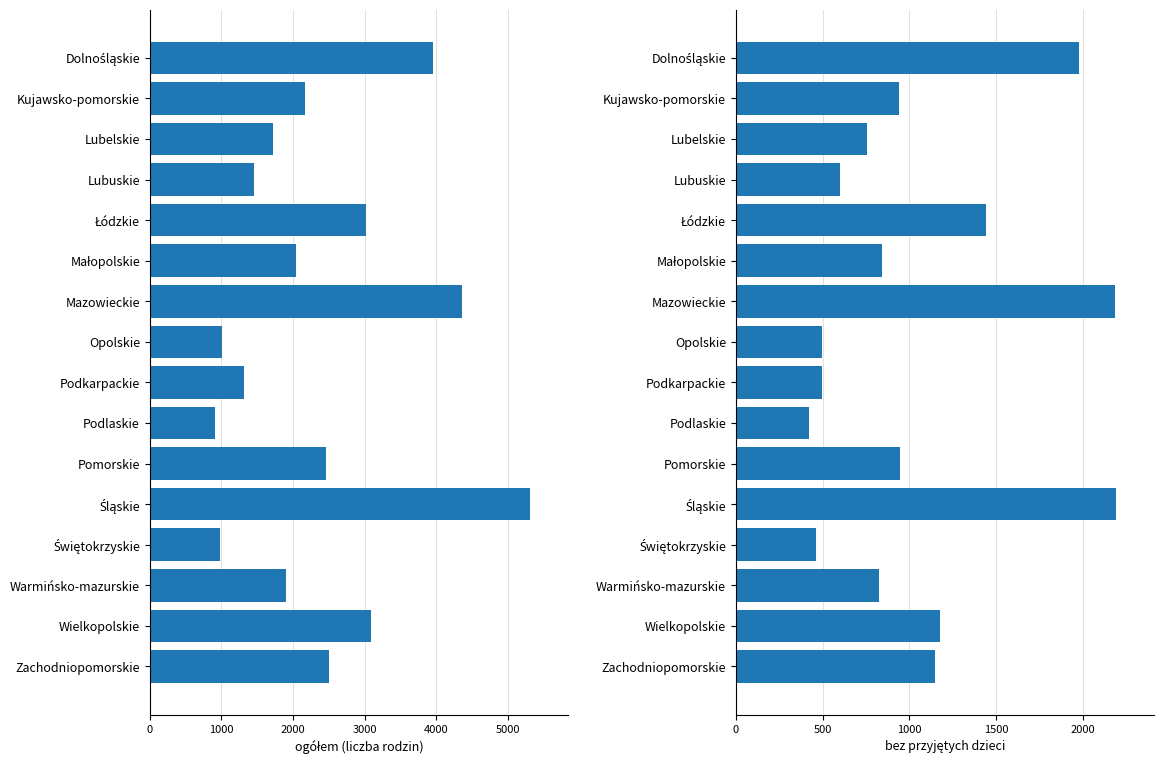

Are the bars grouped side by side (vs. stacked)?

Yes